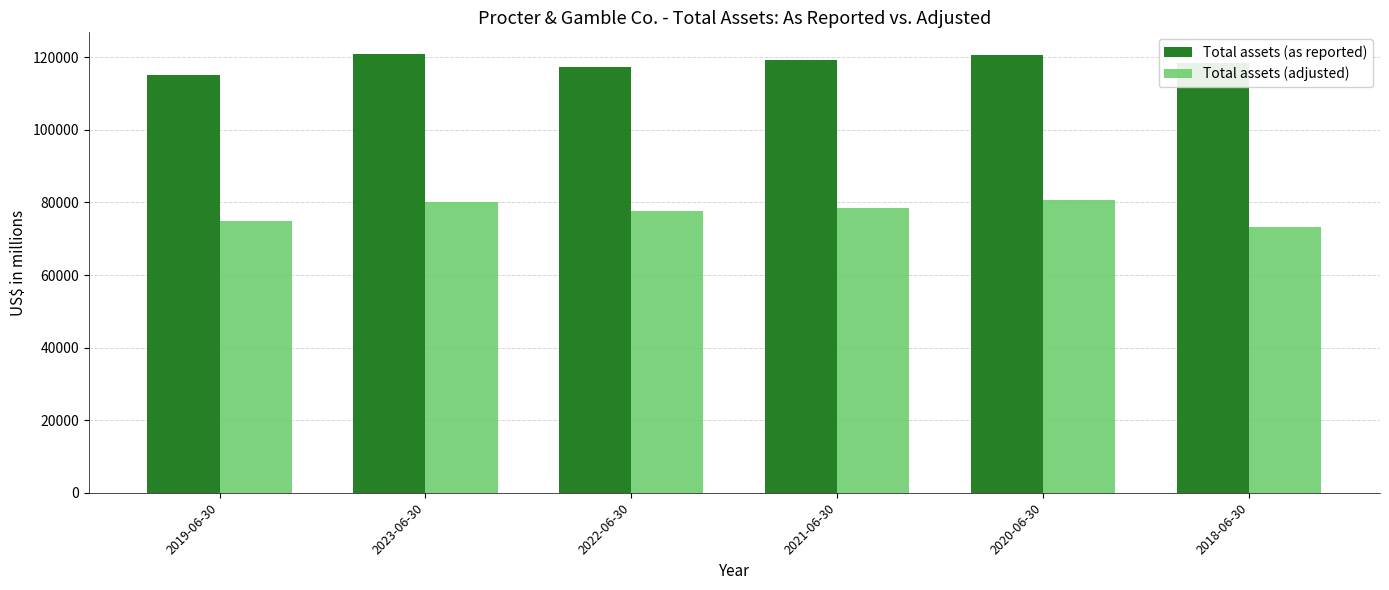

How many groups of bars are there?

6